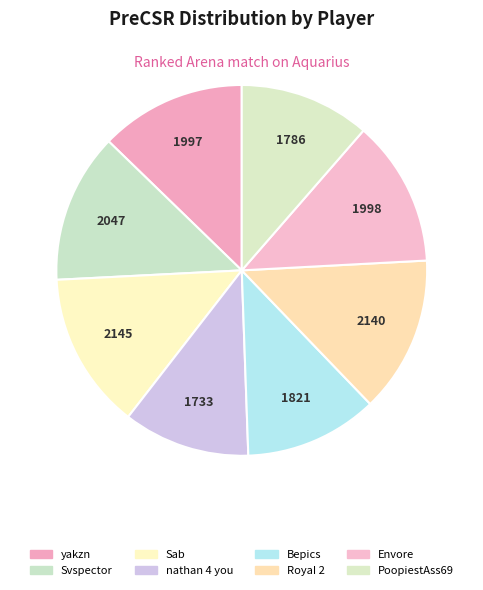

True or false: Sab accounts for 14% of the total.

True